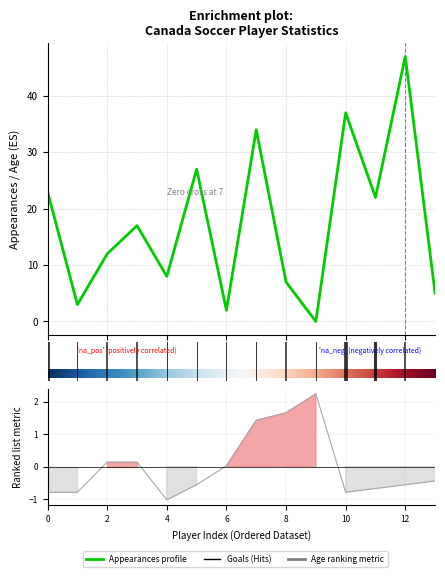

Reading right to left, what are all the values shown in this chart?

Canada Appearances: 5.0	47.0	22.0	37.0	0.0	7.0	34.0	2.0	27.0	8.0	17.0	12.0	3.0	23.0
Age: -0.4	-0.6	-0.7	-0.8	2.2	1.7	1.4	0.0	-0.6	-1.0	0.1	0.1	-0.8	-0.8